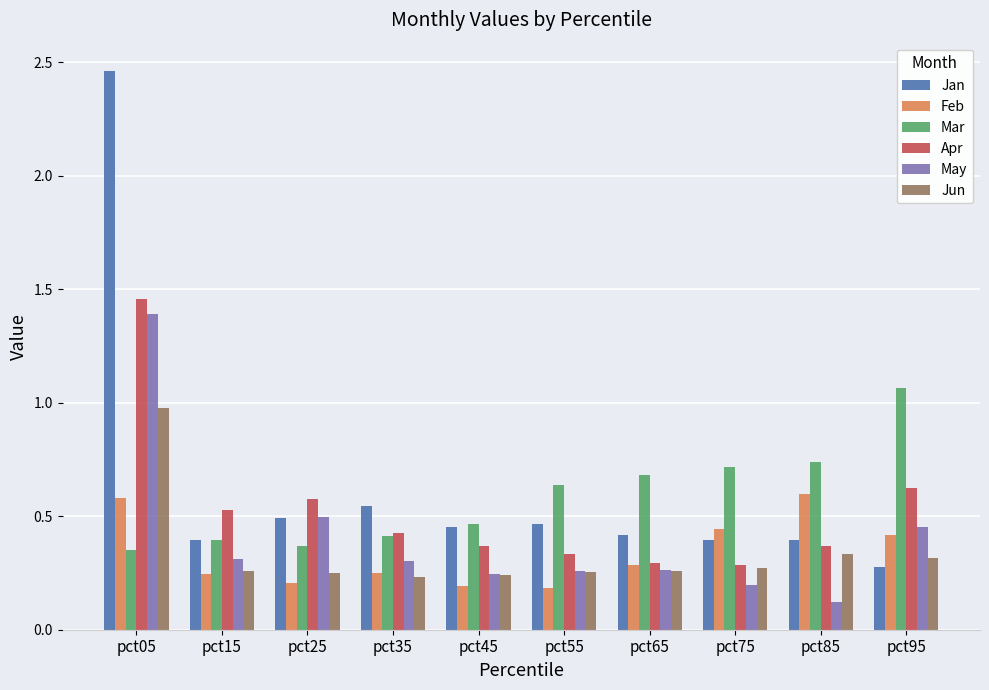

At how many categories does at least one series exceed 0?

10